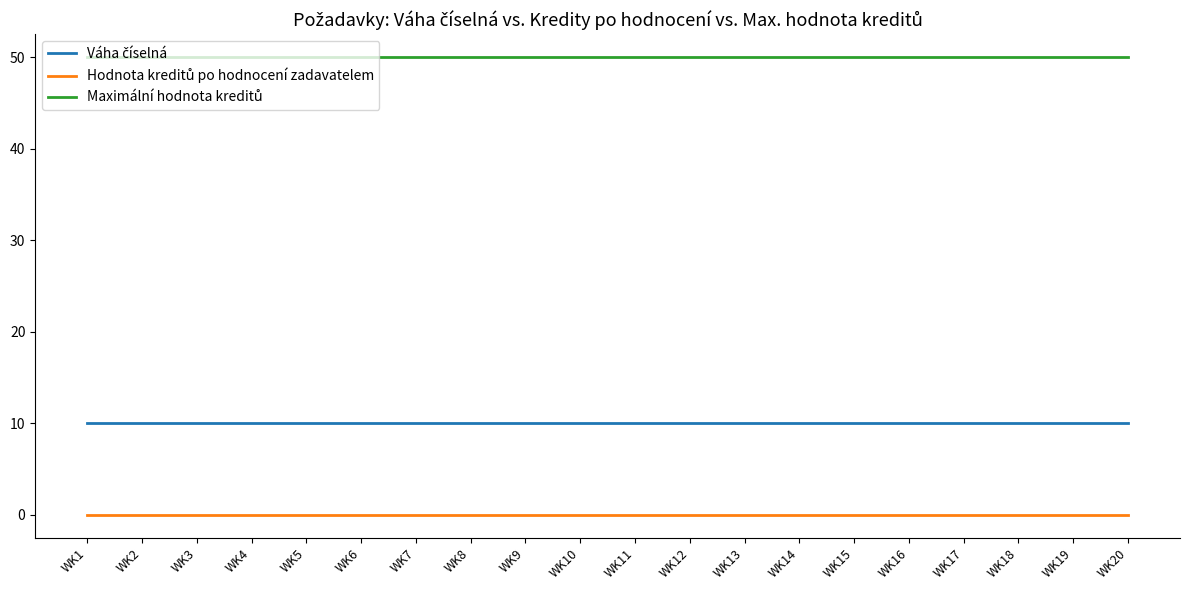

What is the spread (max minus min) of values at WK20?

50